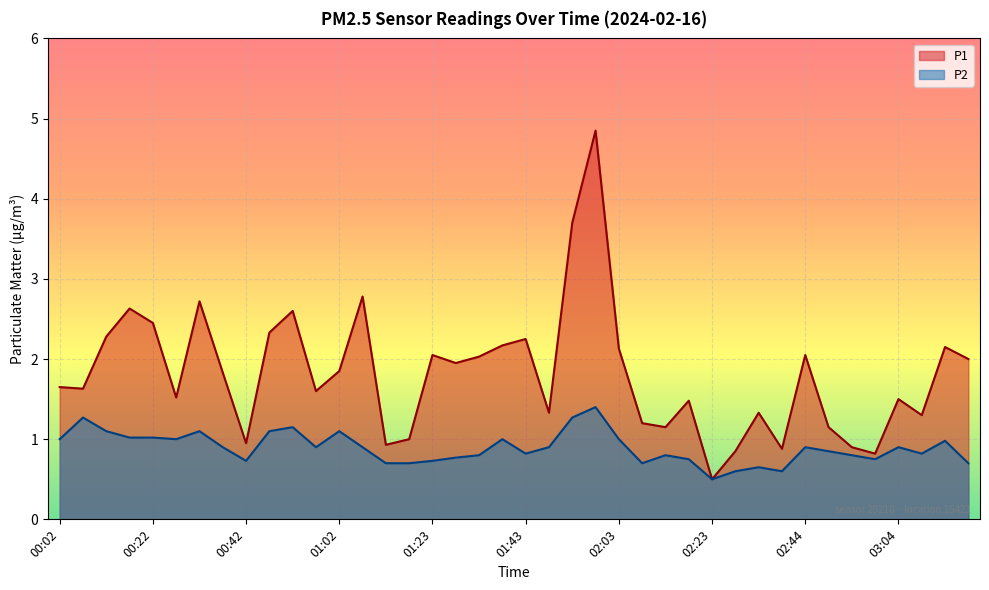

At which label does P1 reach its peak?

01:58